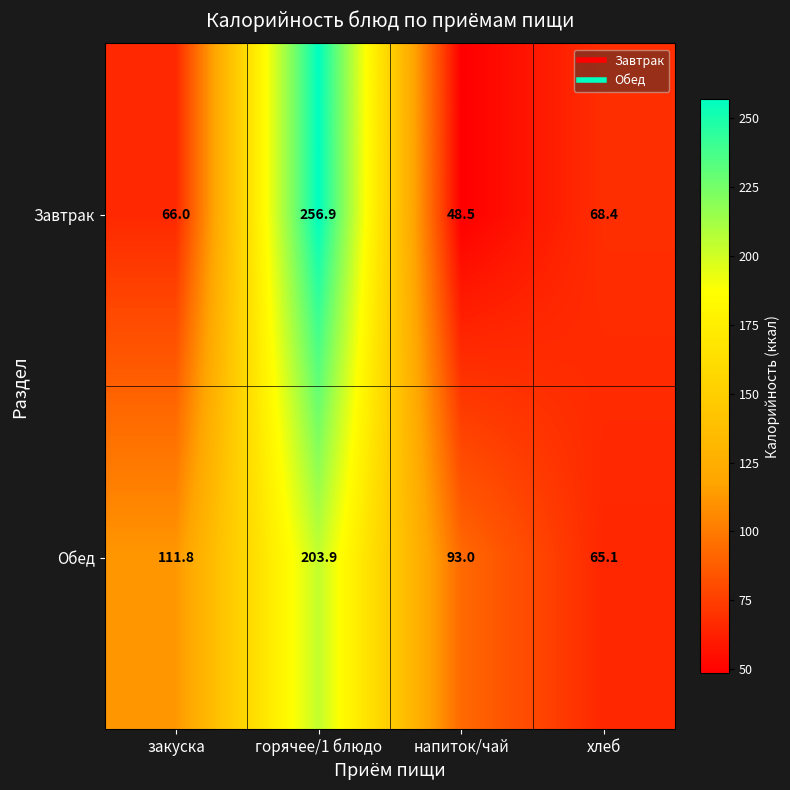

What is the spread (max minus min) of values at горячее/1 блюдо?

53.0